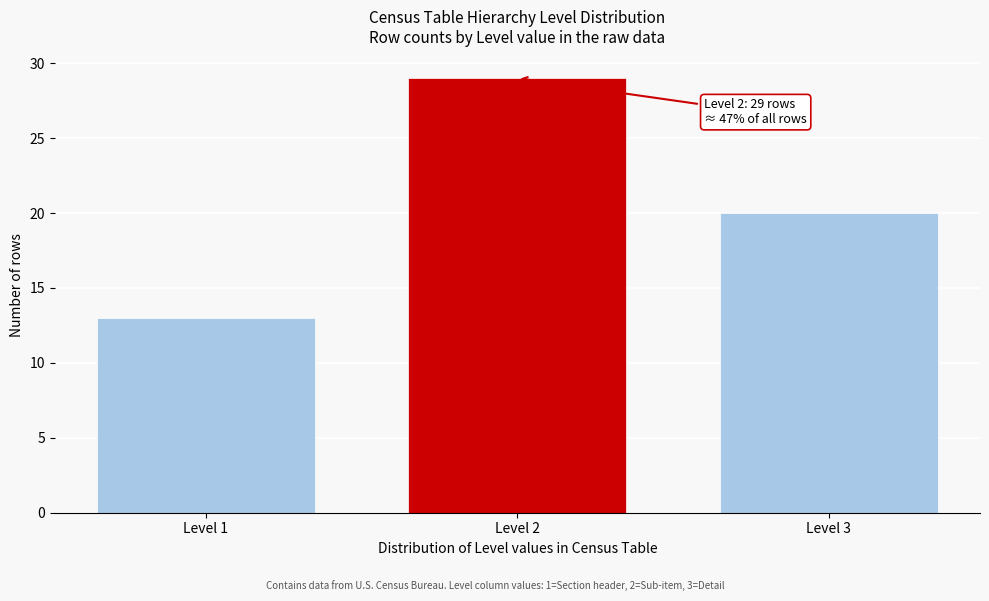

Reading left to right, transcribe all the data shown in this chart.

Level 1=13	Level 2=29	Level 3=20